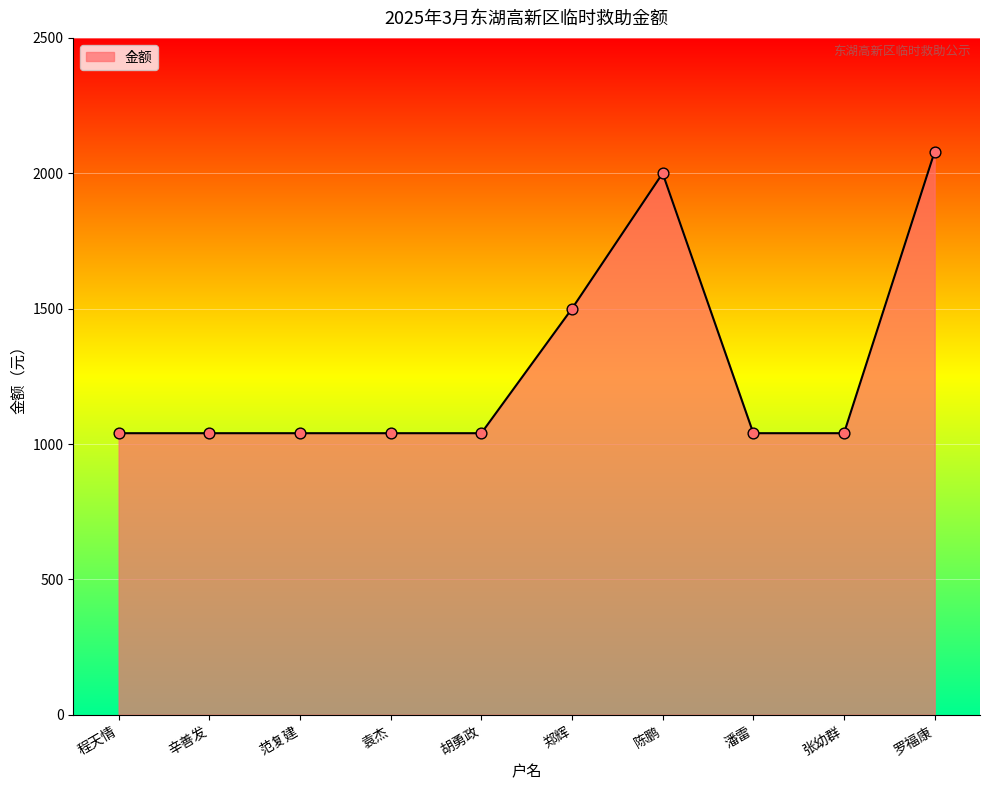

Between 潘雷 and 陈鹏, which is larger?

陈鹏